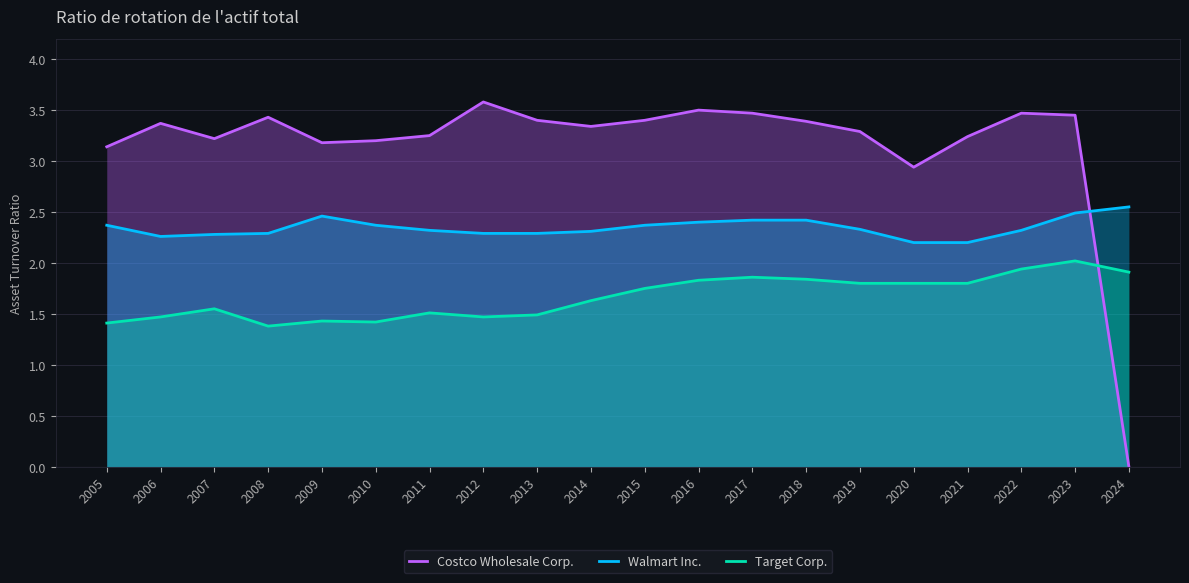

How many interior local valleys does the Walmart Inc. series have?

1